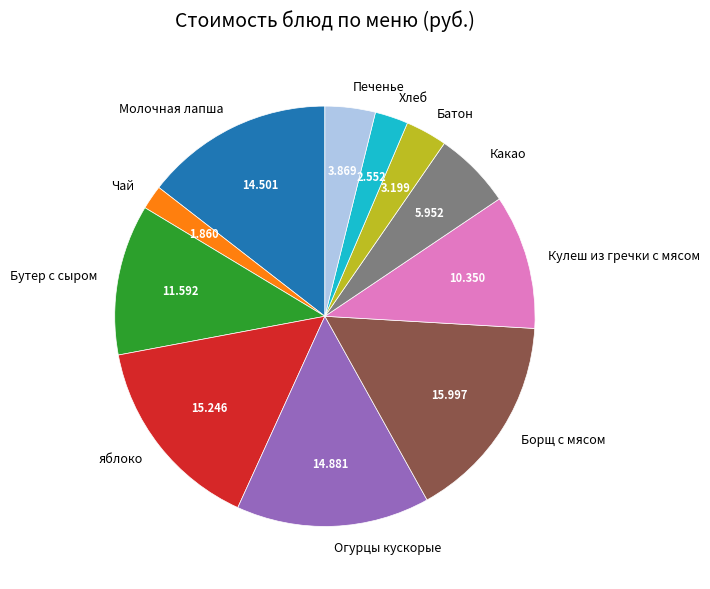

Which has a higher value, Борщ с мясом or Батон?

Борщ с мясом